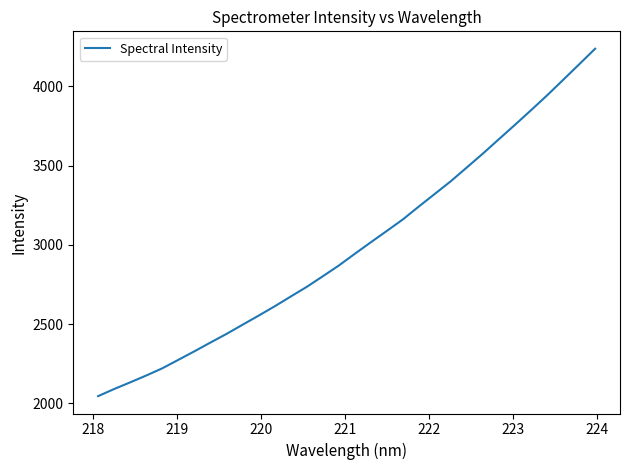

What is the greatest value displayed?

4238.1